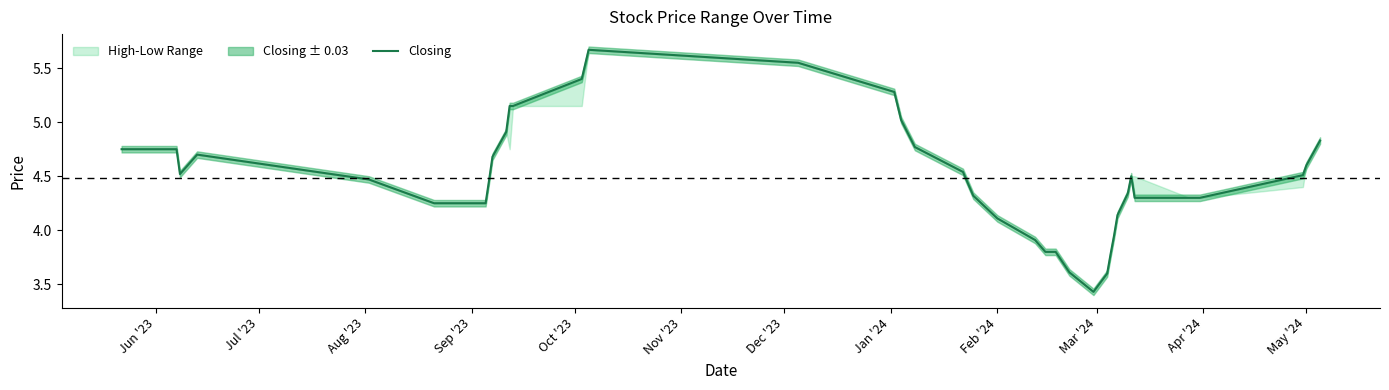

How many points are lower than both their immediate neighbors (excluding endpoints)?

2